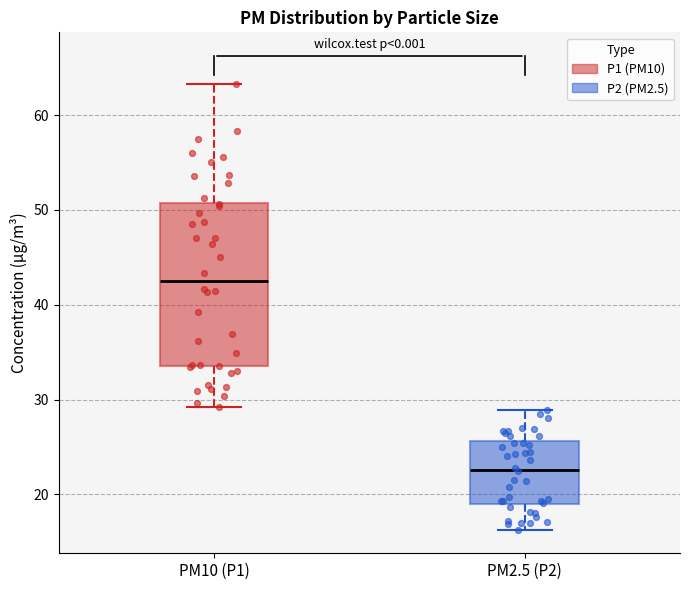

Where does the upper whisker of the box for PM2.5 (P2) end on the y-axis? The values are not printed on the chart, so give them approximately, as read against the axis.

29